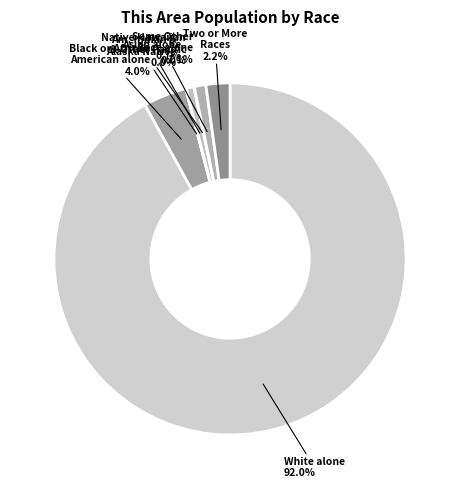

True or false: White alone accounts for 92% of the total.

True